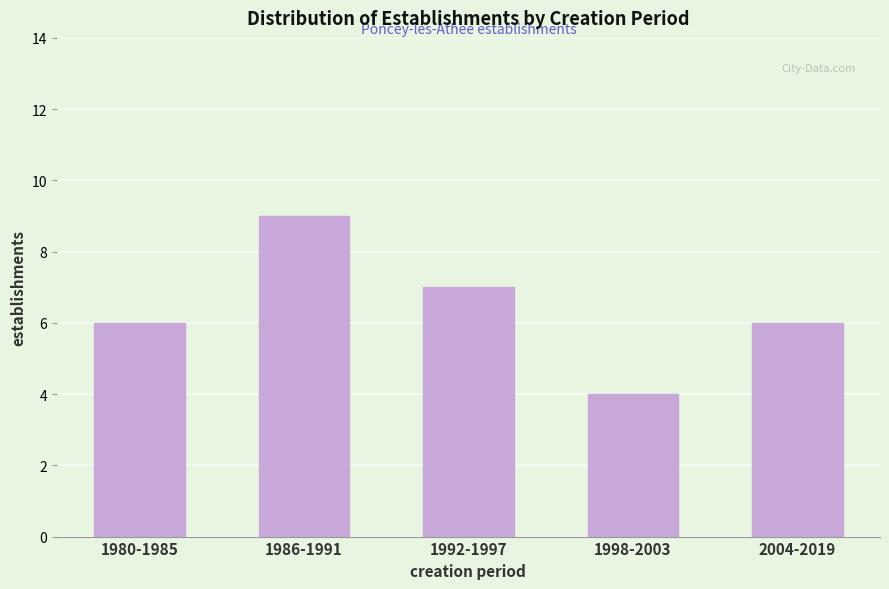

Reading right to left, transcribe all the data shown in this chart.

6	4	7	9	6